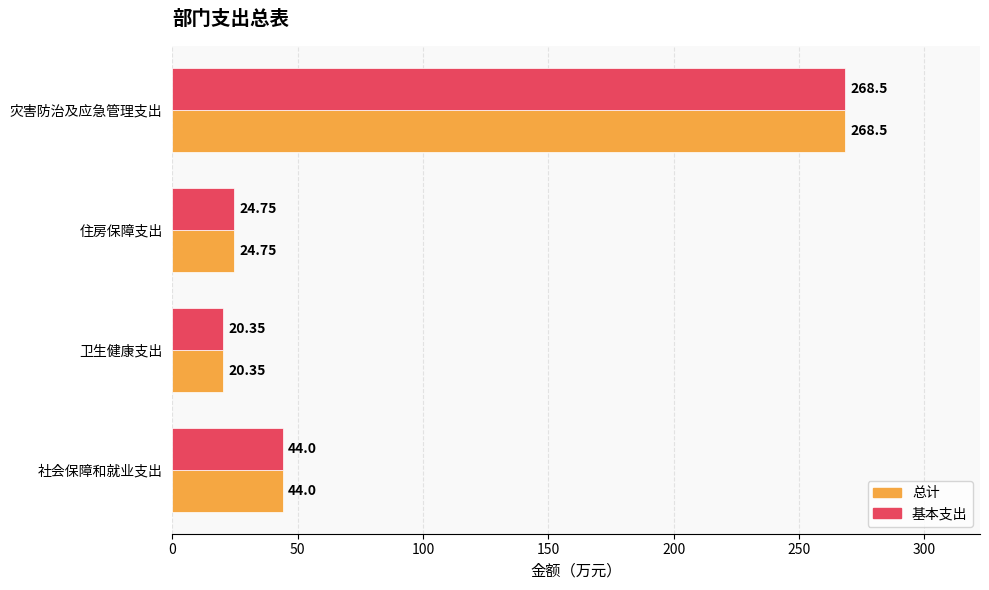

How many values in the 基本支出 series are below 44?

2